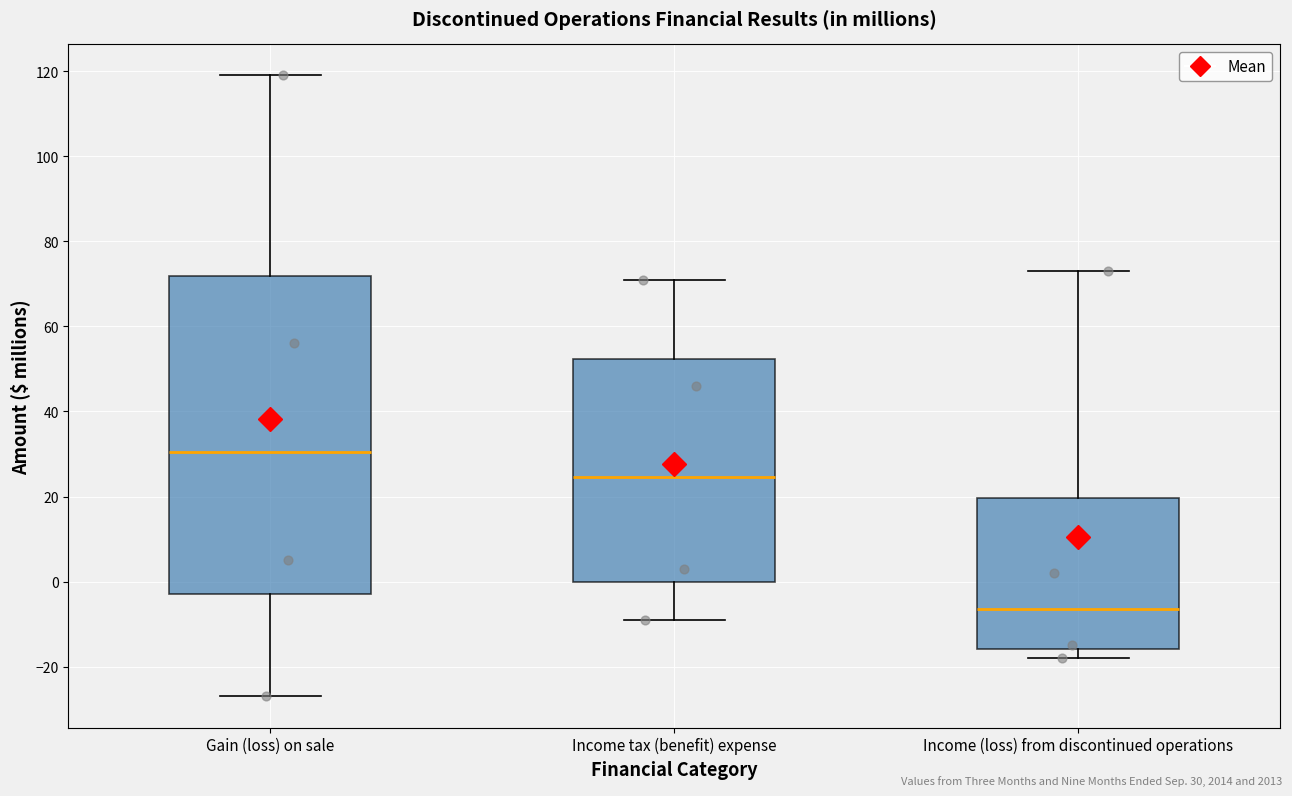

Which box's median line is the highest?

Gain (loss) on sale